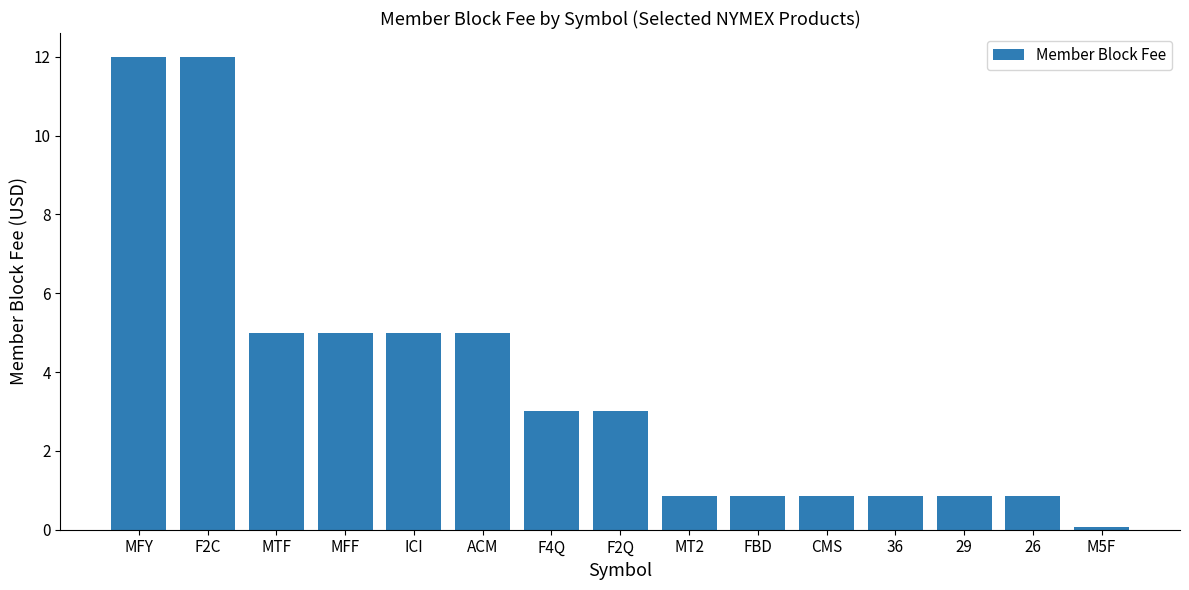

What position from the right is F4Q?

9